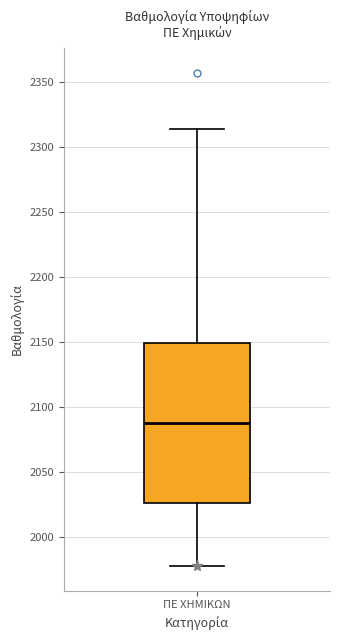

Transcribe this box plot: give where the median line is, the range the box spans, and where the two whiskers end, as read against the y-axis. The values are not printed on the chart, so give them approximately, as read against the axis.

median 2090, box 2025 to 2150, whiskers 1980 to 2315